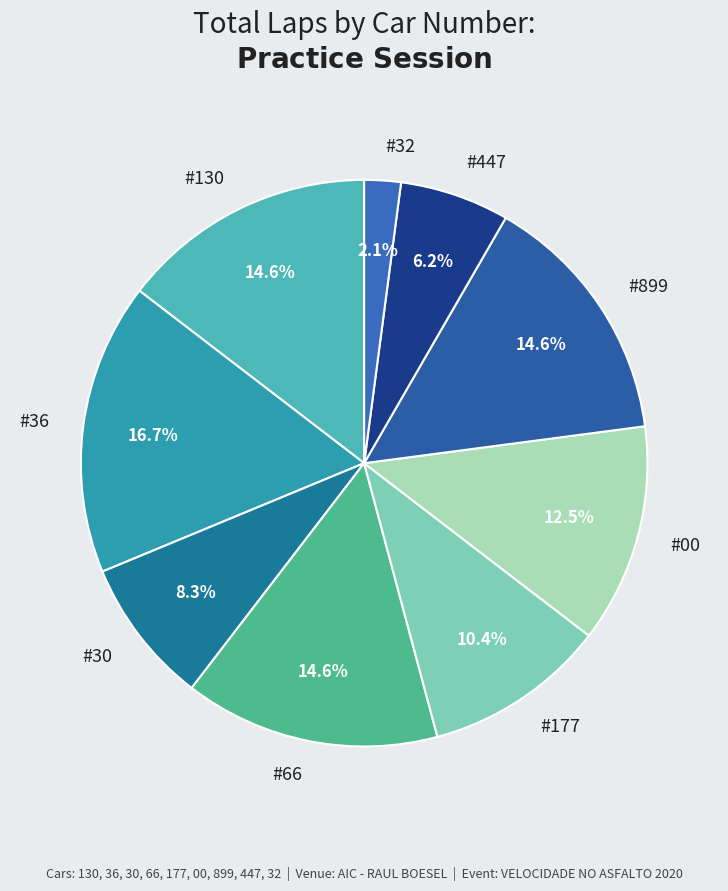

Between #447 and #32, which is larger?

#447